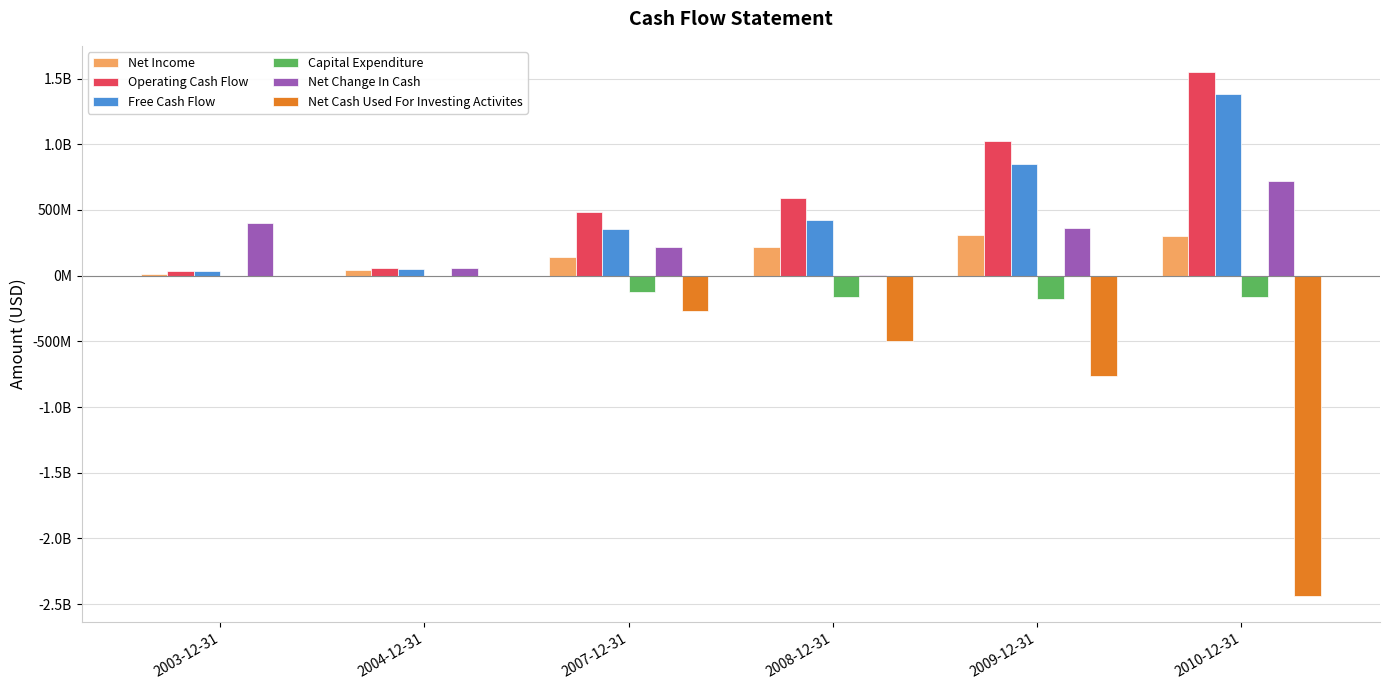

Does the chart contain stacked bars?

No